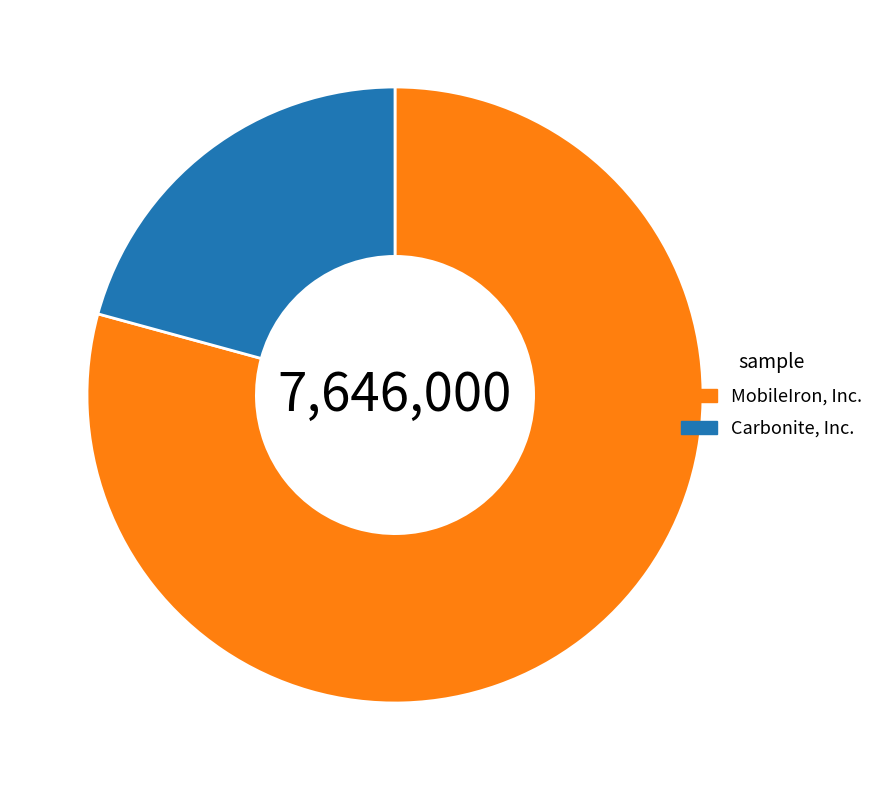

Count the number of slices in the pie.

2